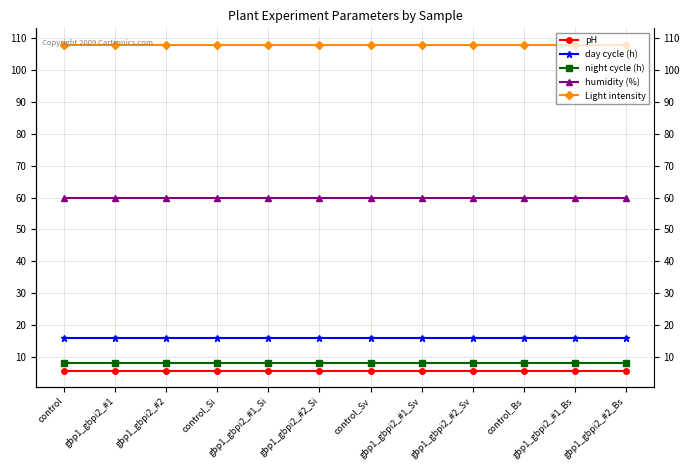

The value of day cycle (h) at gbp1_gbpi2_#1_Sv is 16.0. True or false?

True